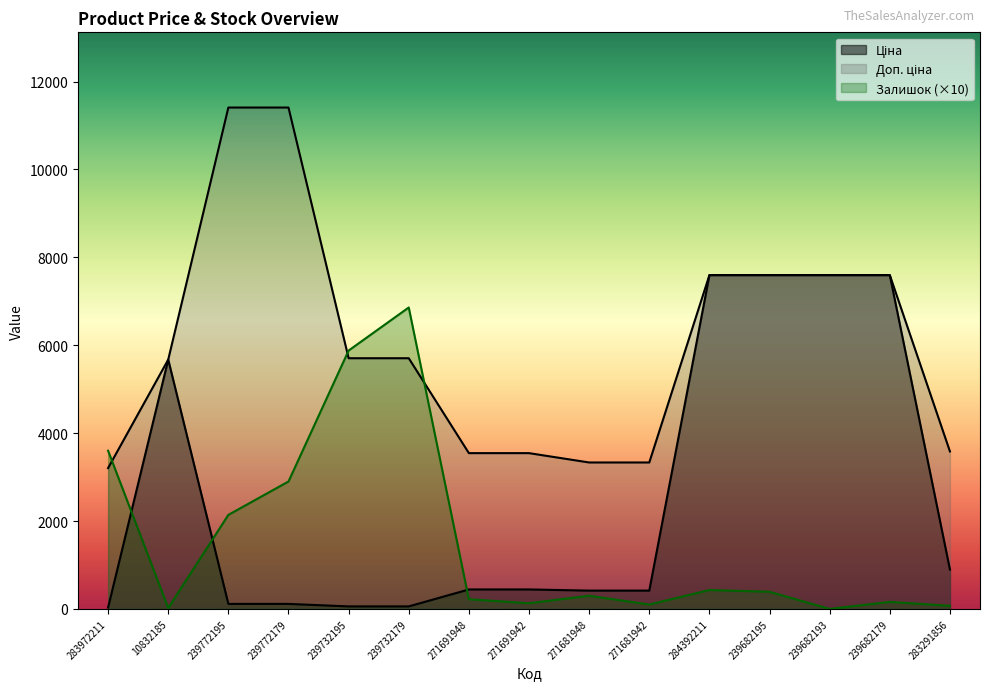

True or false: Залишок has more than 2 interior local peaks.

True